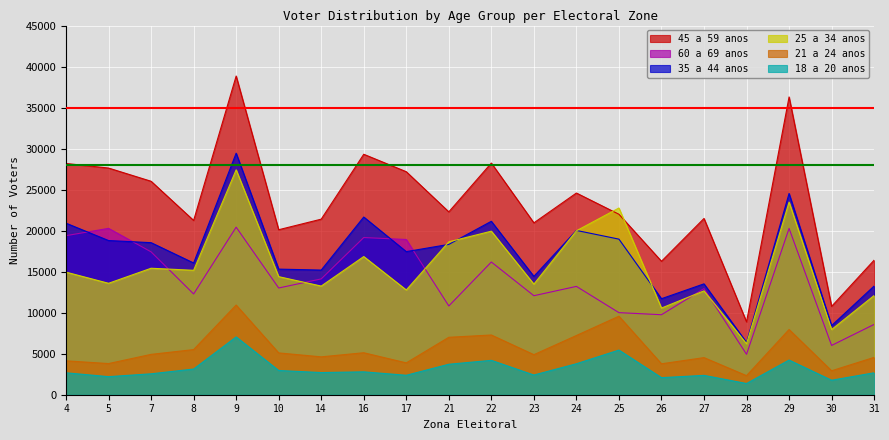

Which series ends up on top after the final intersection of 60 a 69 anos and 25 a 34 anos?

25 a 34 anos